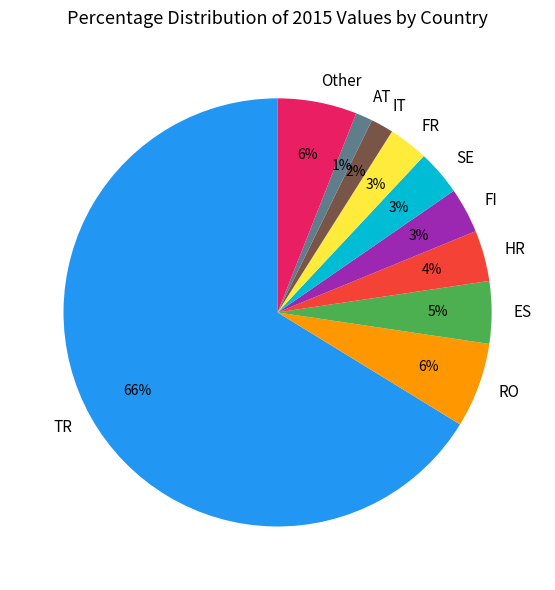

Which slice is the largest?

TR